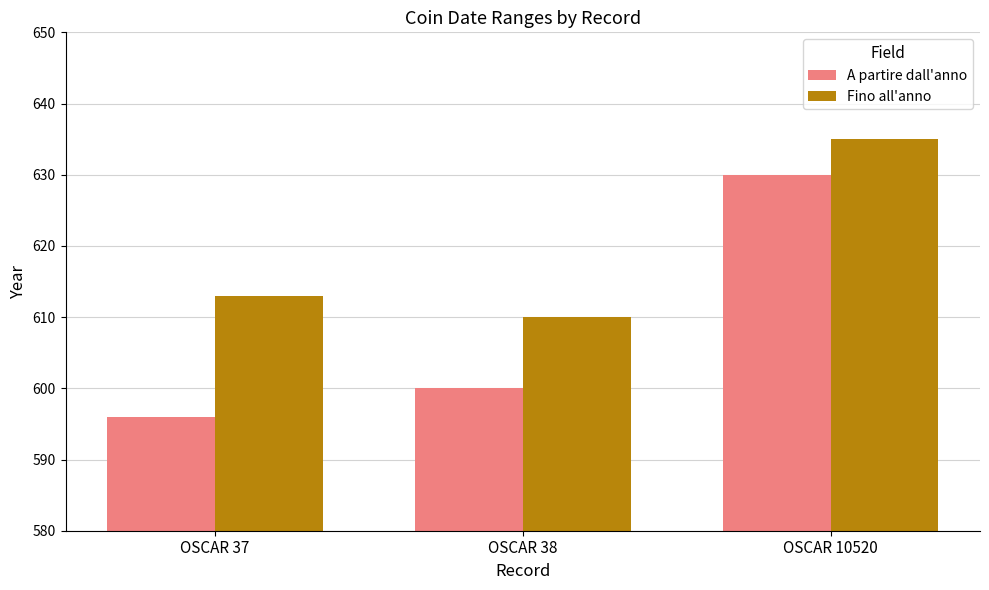

Is the value of A partire dall'anno at OSCAR 37 greater than the value of Fino all'anno at OSCAR 38?

No